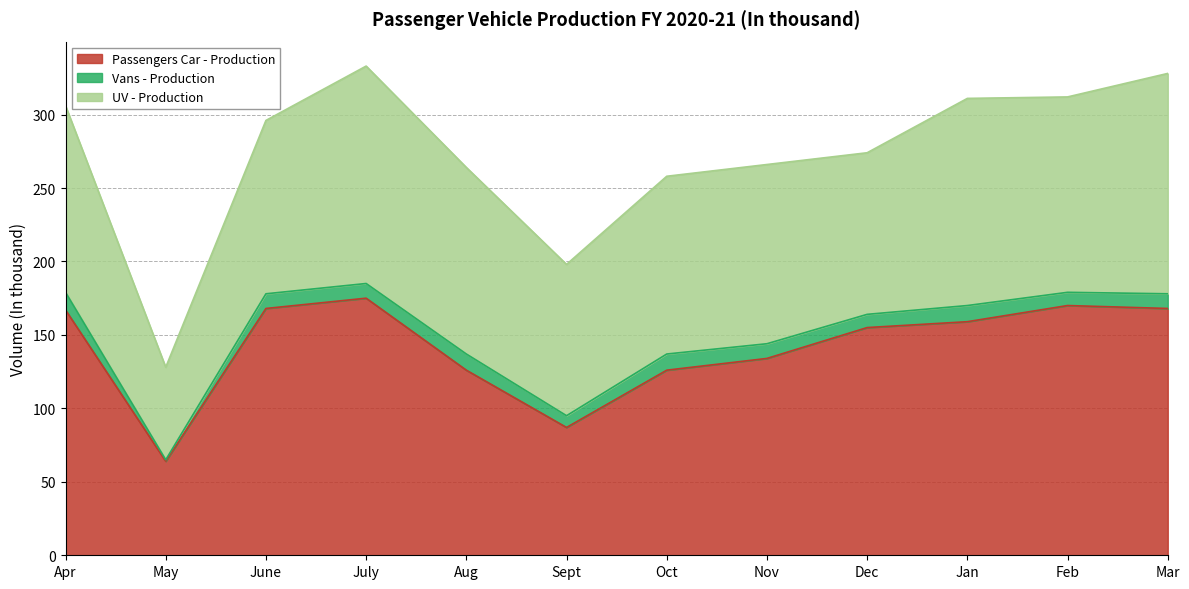

At Dec, list the series in order from largest to smallest.

Passengers Car - Production, UV - Production, Vans - Production